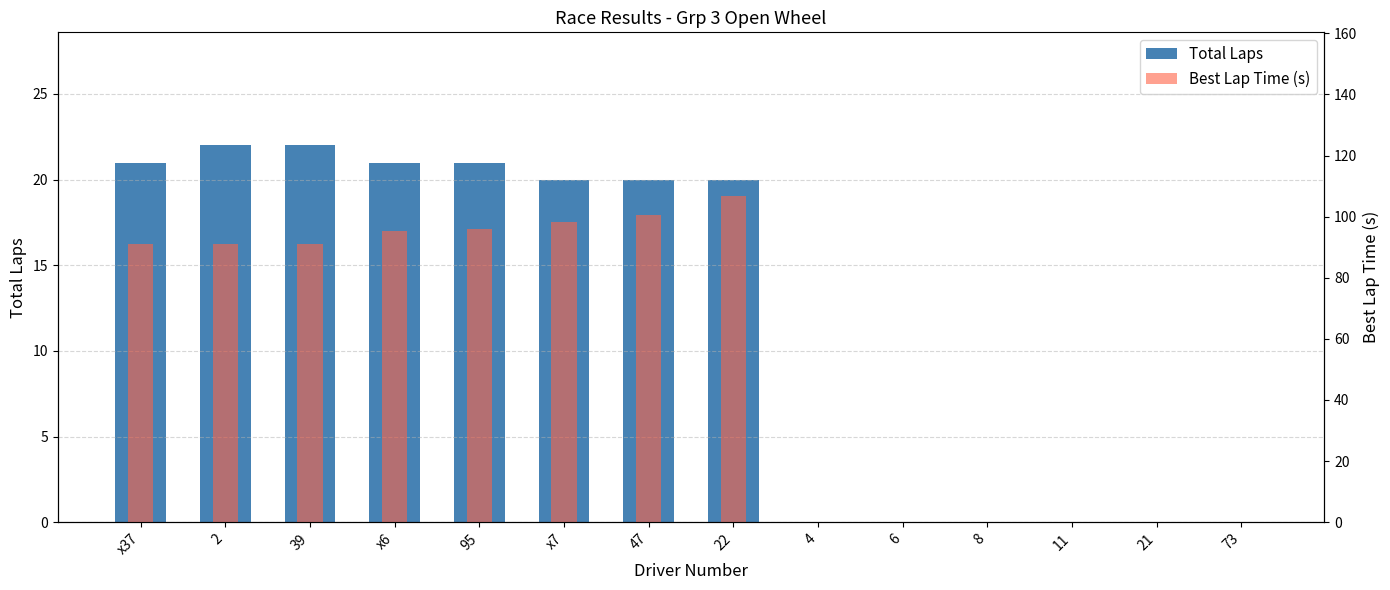

How many values in the Total Laps series are below 20?

6